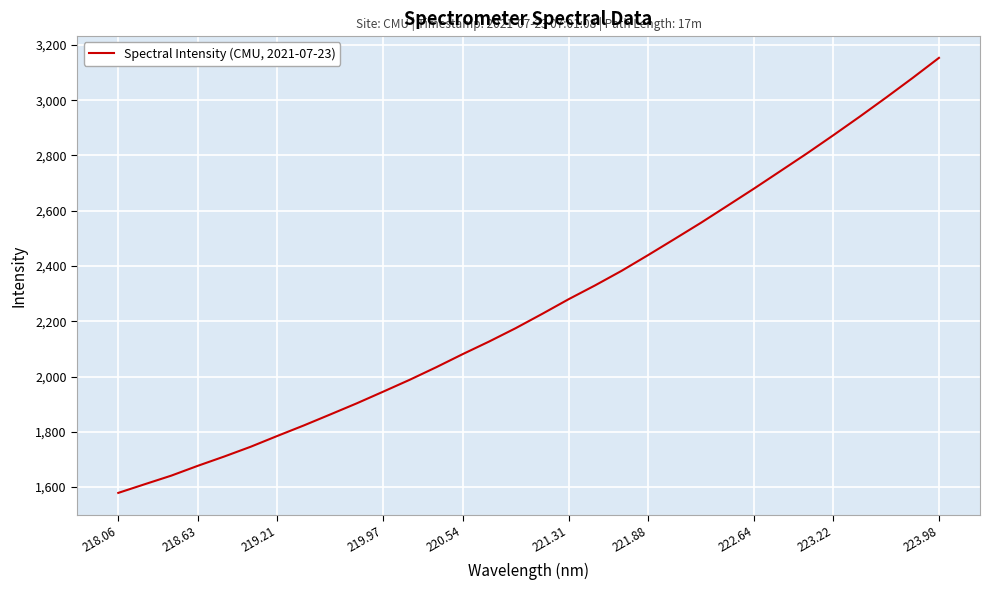

What is the greatest value displayed?

3153.2